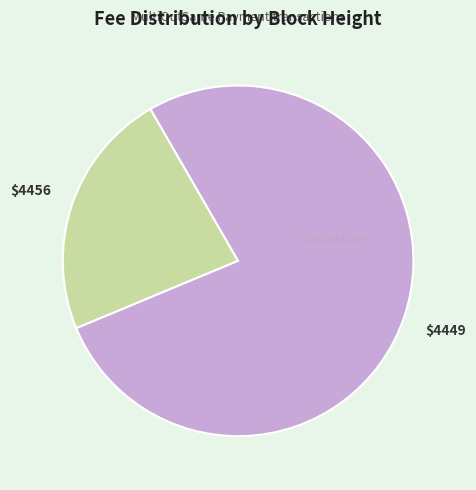

The $4456 slice represents 23% of the pie. True or false?

True